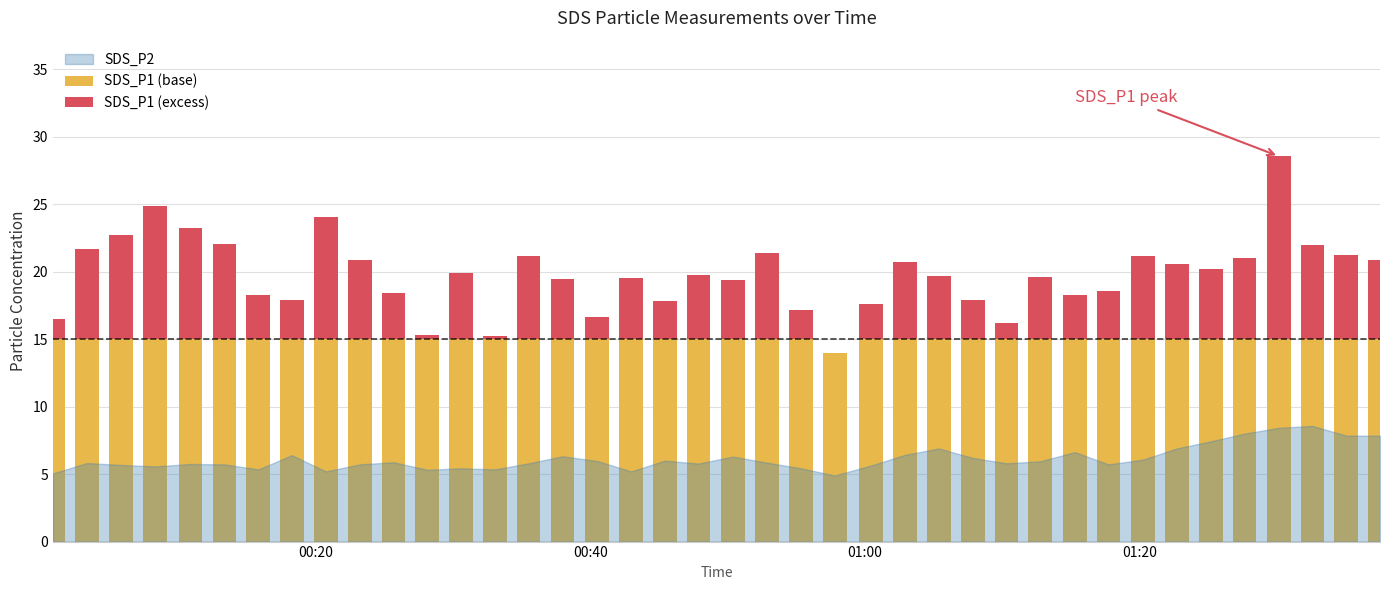

What is the sum of all SDS_P1 (base) values?

599.0